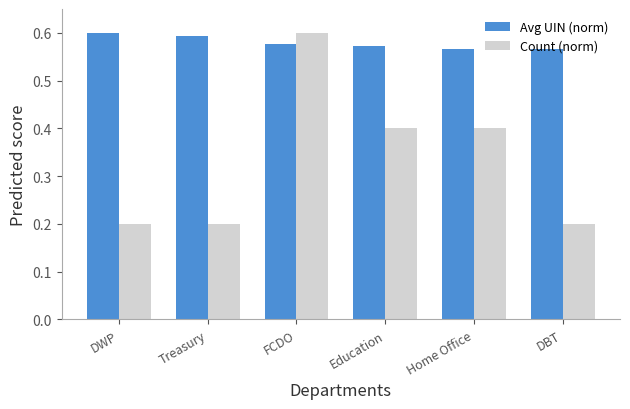

What are all the series names shown in the legend?

Avg UIN (norm), Count (norm)